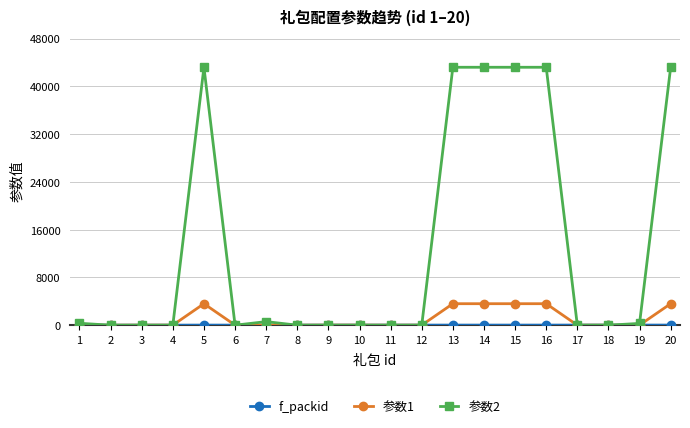

The value of 参数1 at 8 is 0. True or false?

True